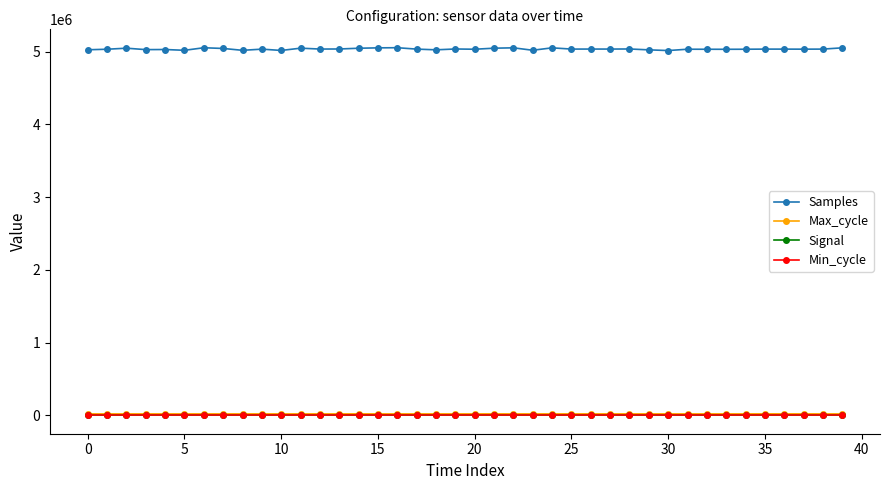

At how many categories does at least one series exceed 3328358?

40